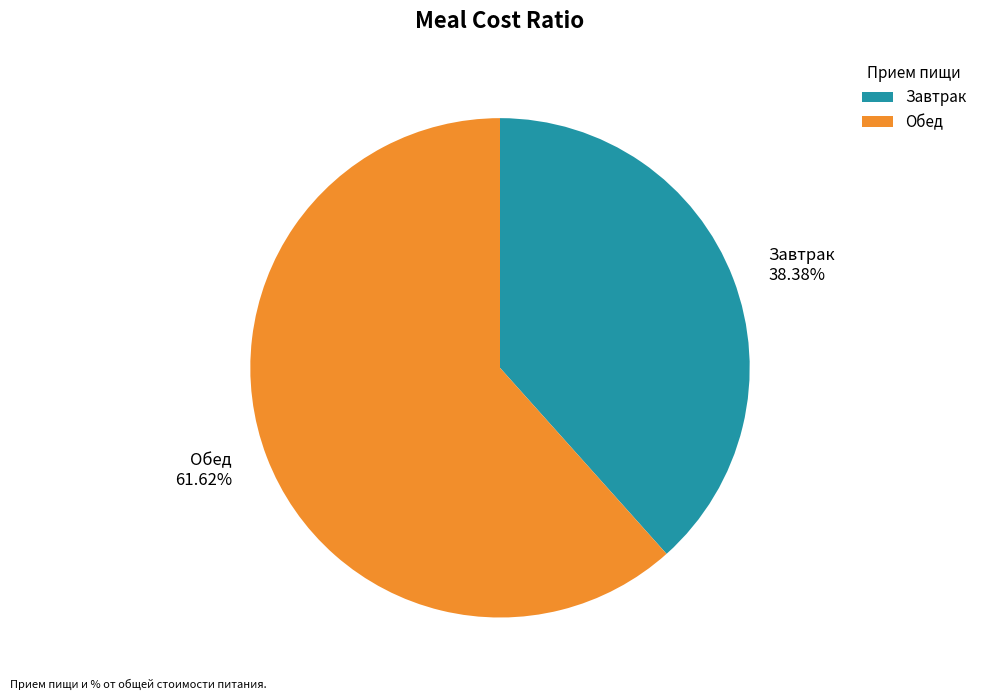

What is the total percentage of Обед and Завтрак?

100.0%